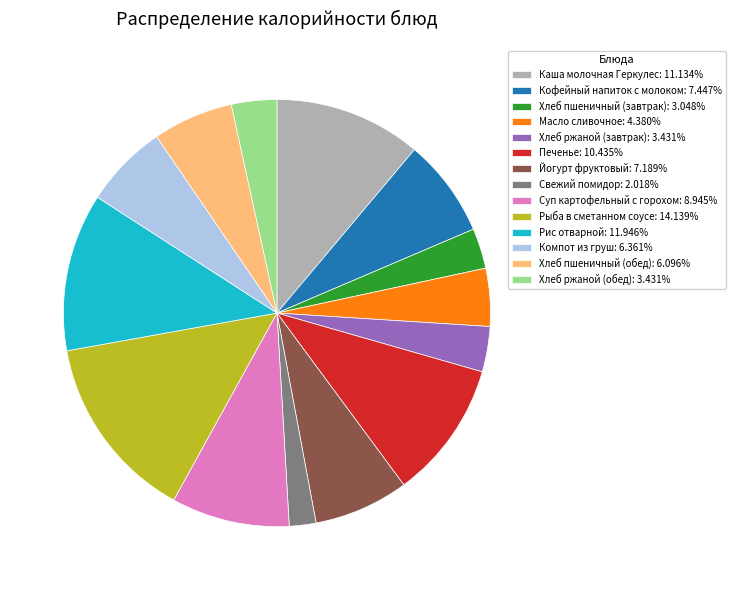

How many slices are in this pie chart?

14